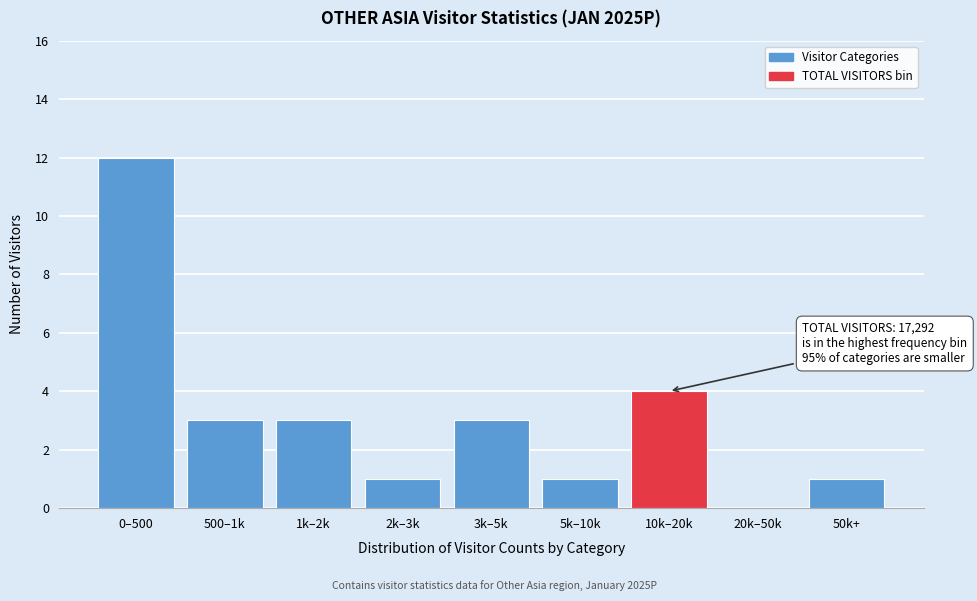

Reading left to right, what are all the values shown in this chart?

0–500=12	500–1k=3	1k–2k=3	2k–3k=1	3k–5k=3	5k–10k=1	10k–20k=4	20k–50k=0	50k+=1